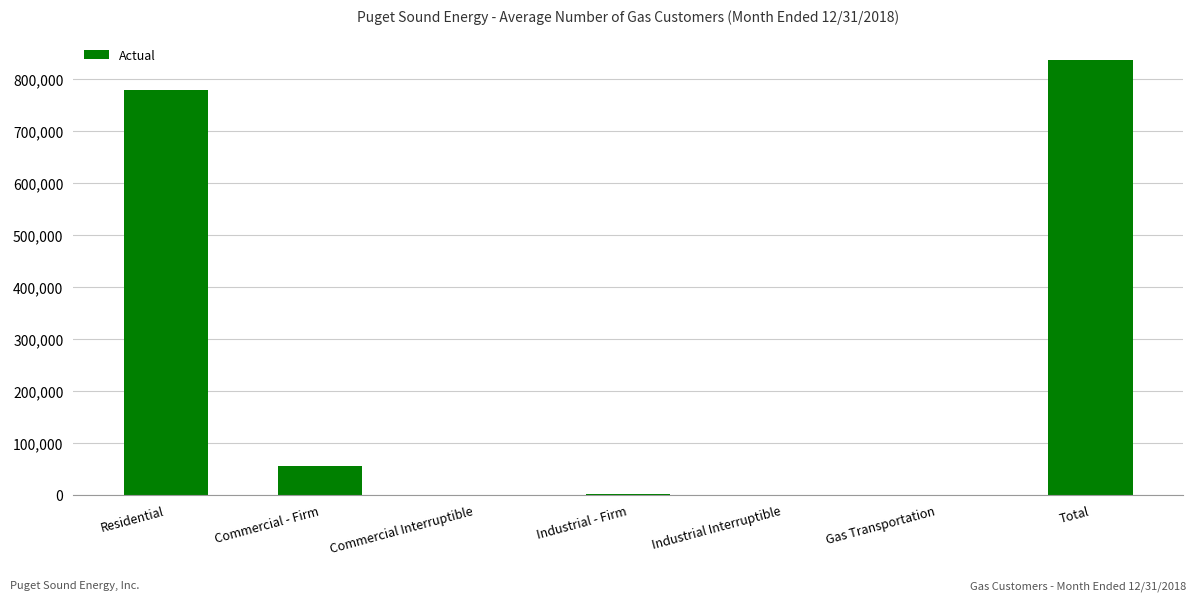

The chart shows a value of 837112 at Total. True or false?

True